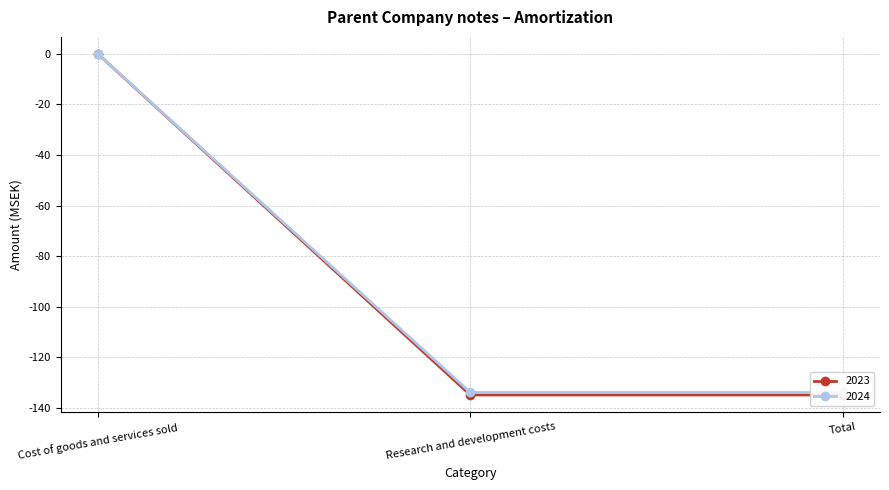

Between Research and development costs and Total, which series saw the biggest shift?

2023